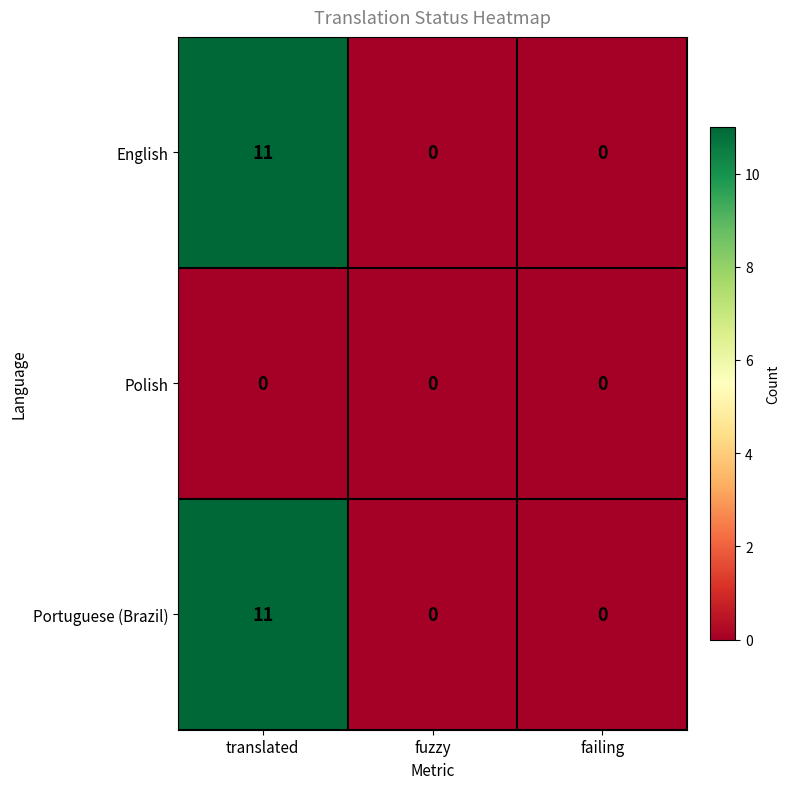

The value of English at translated is 6. True or false?

False